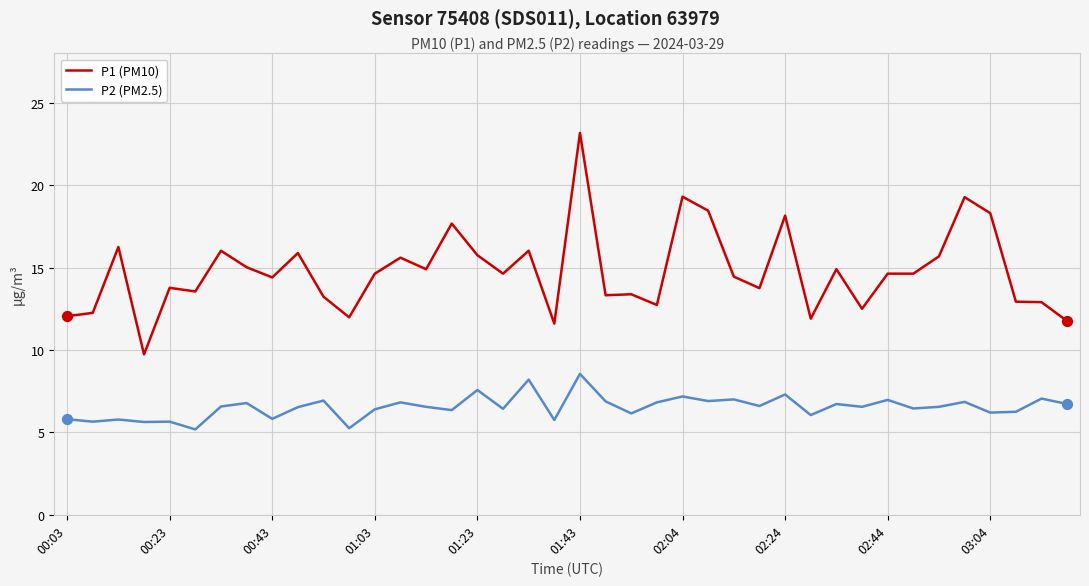

True or false: P1 (PM10) and P2 (PM2.5) intersect in this chart.

False